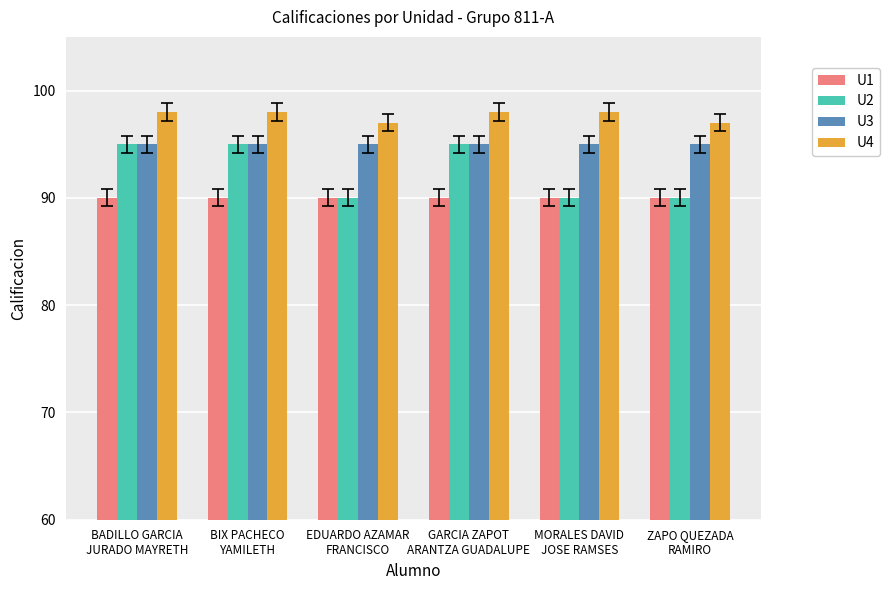

Rank the series by their average value, from highest to lowest.

U4, U3, U2, U1